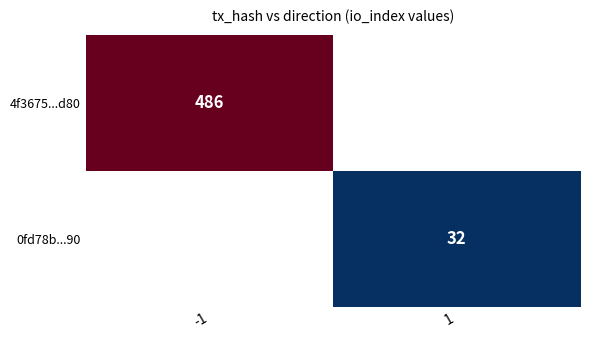

Between 1 and -1, which is larger?

-1